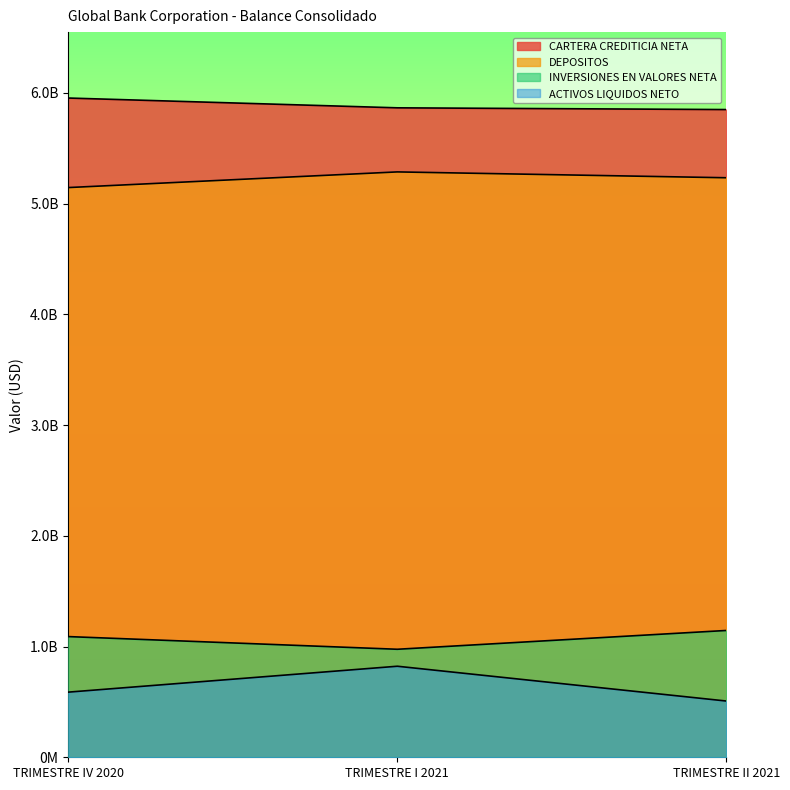

Between TRIMESTRE IV 2020 and TRIMESTRE II 2021, which series saw the biggest shift?

CARTERA CREDITICIA NETA